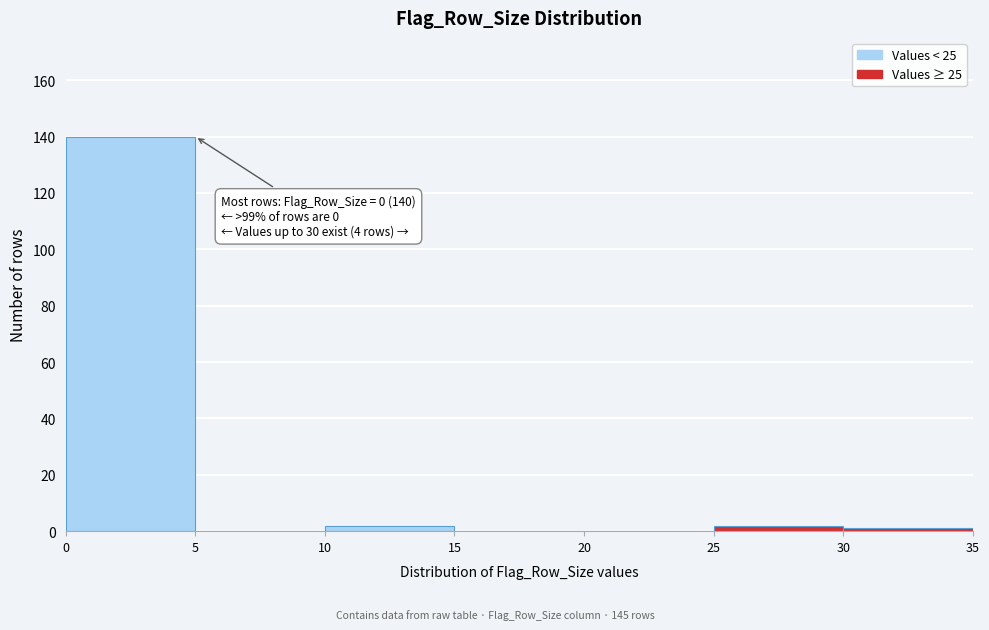

Over which range of the x-axis is the bar tallest?

0 to 5